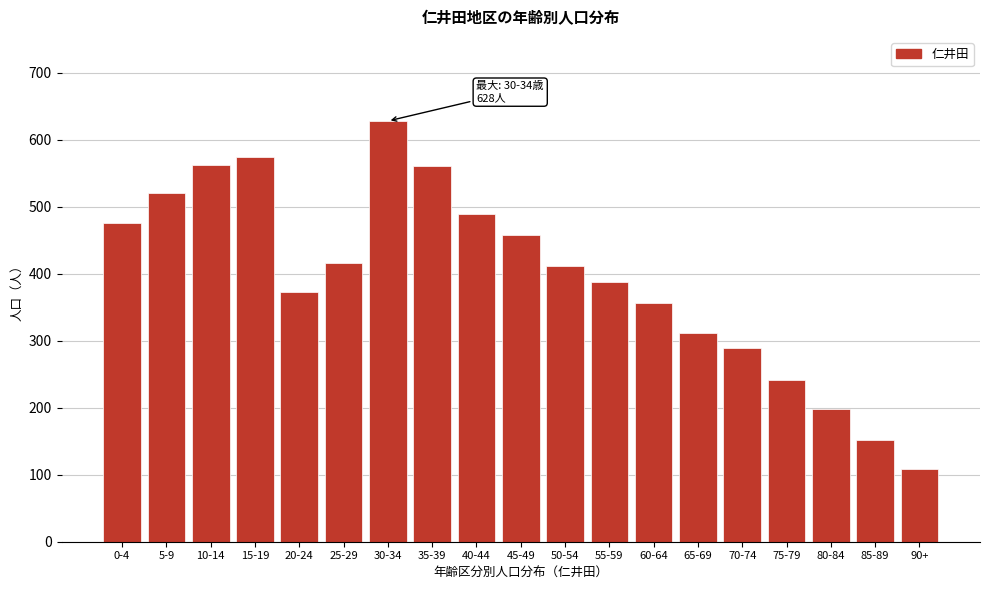

What is the change in value from 20-24 to 90+?

-264